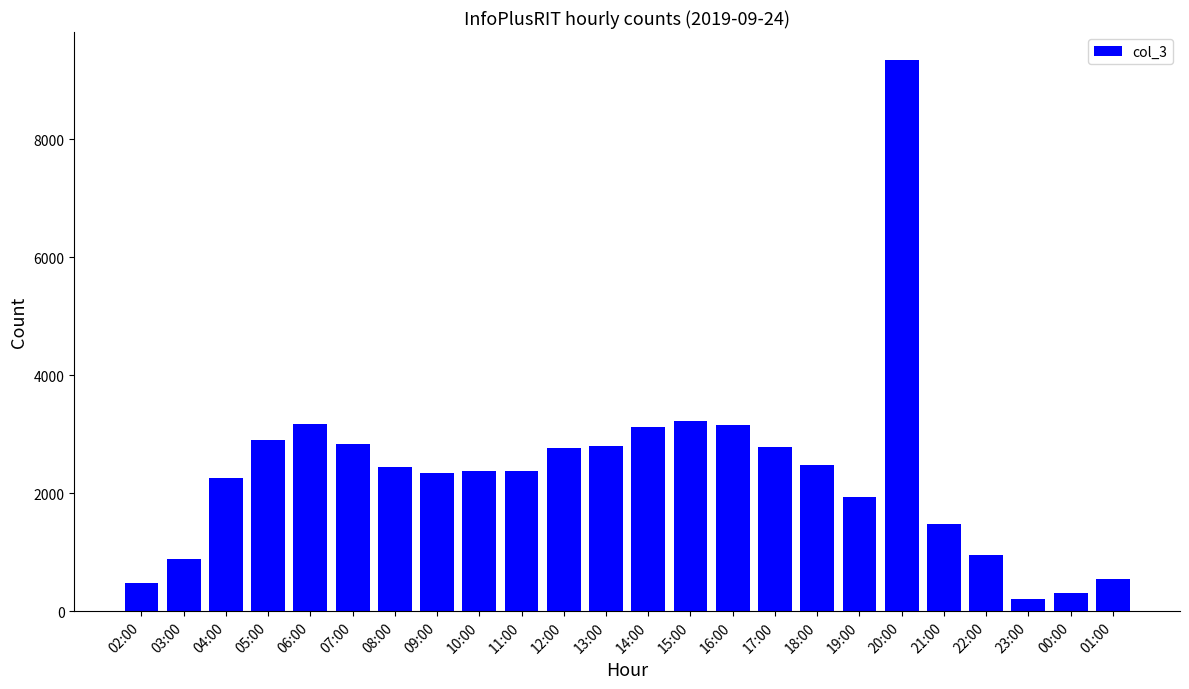

What is the sum of the values at 19:00 and 13:00?

4727